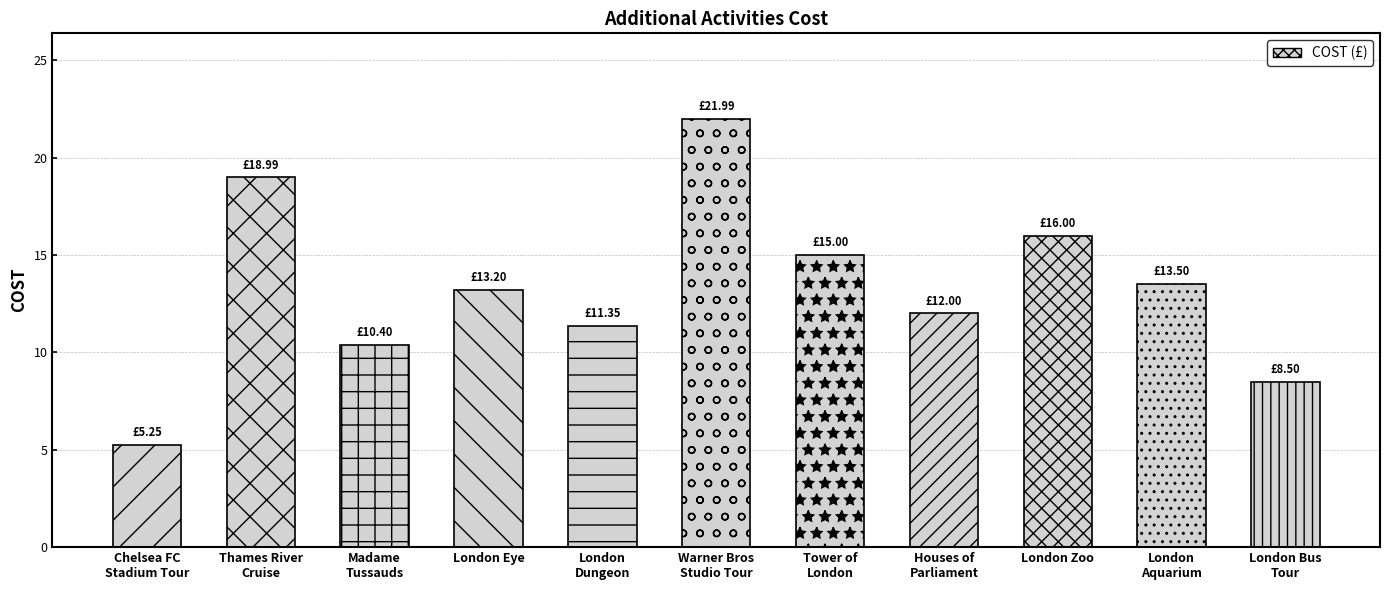

Does the chart contain any negative values?

No